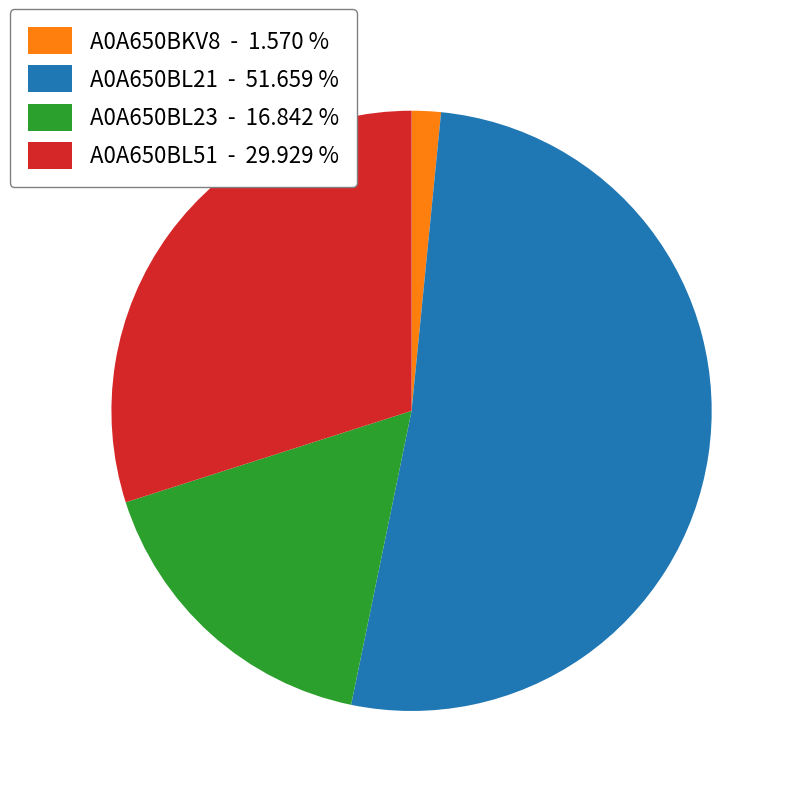

Does A0A650BL21 represent more than half of the total?

Yes